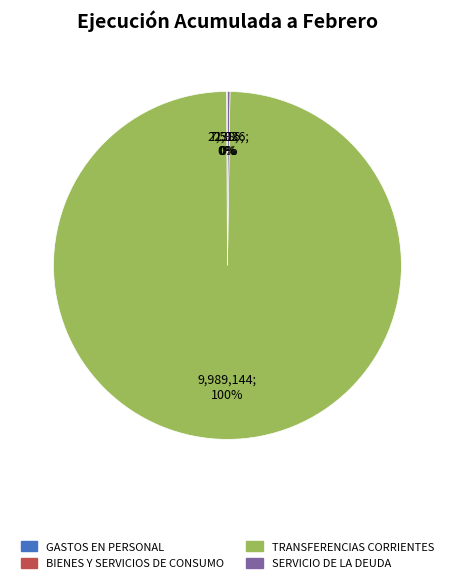

Does TRANSFERENCIAS CORRIENTES account for over 50% of the chart?

Yes